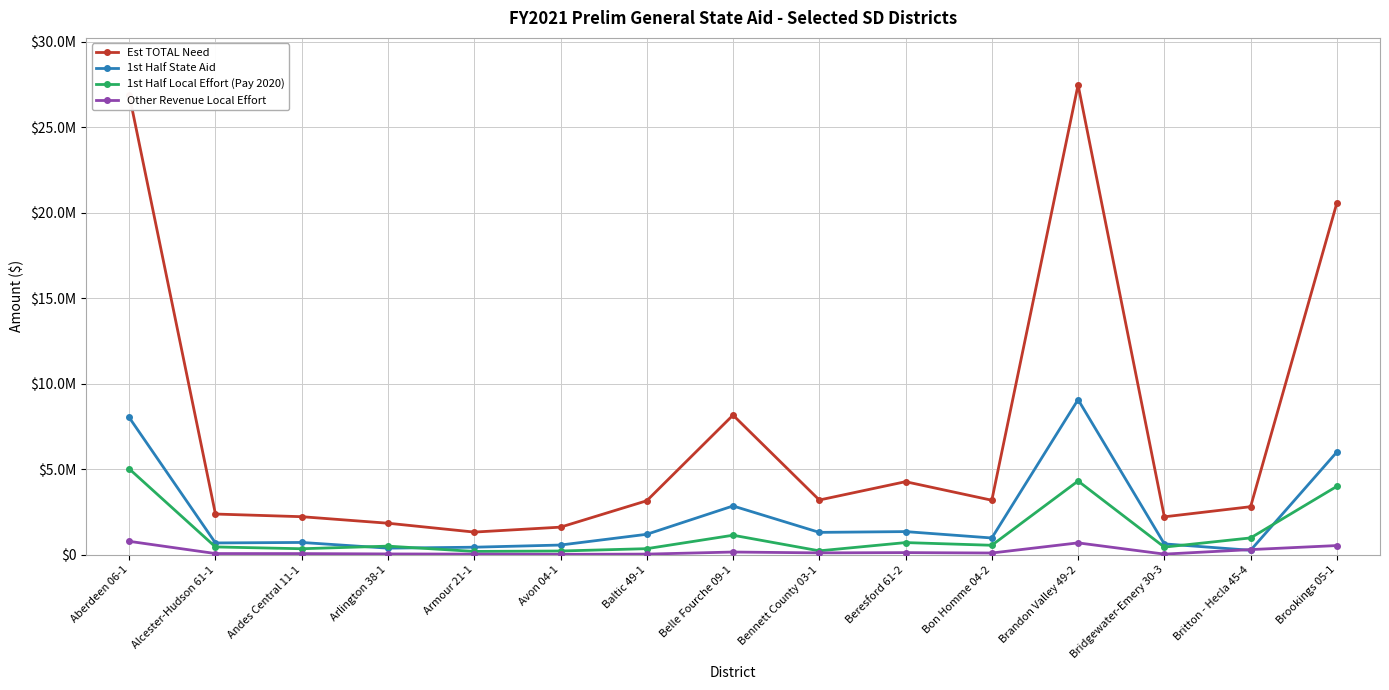

Is this an area chart (filled region under the line)?

No